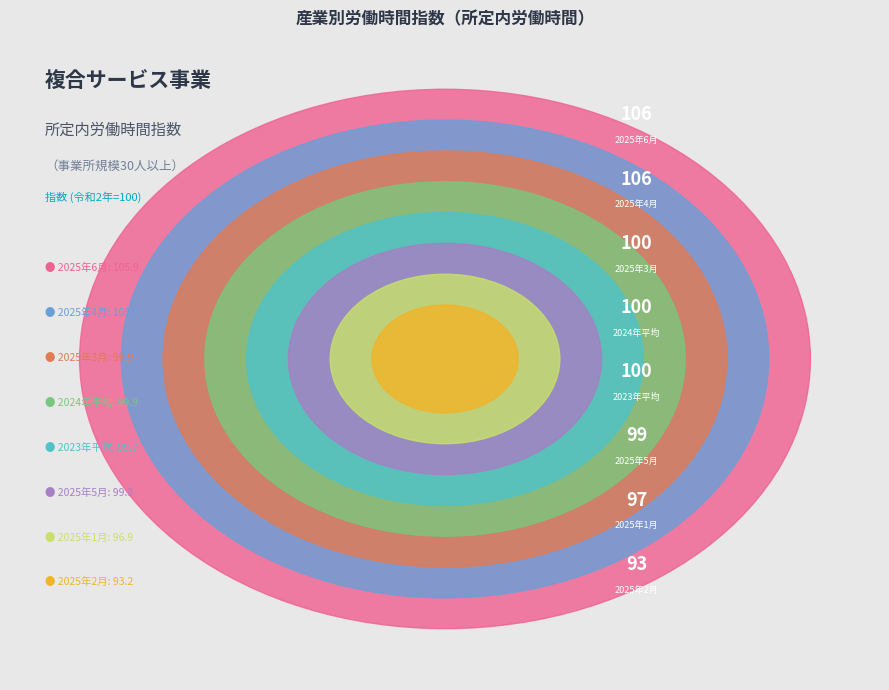

What is the smallest slice in the pie chart?

2025年2月